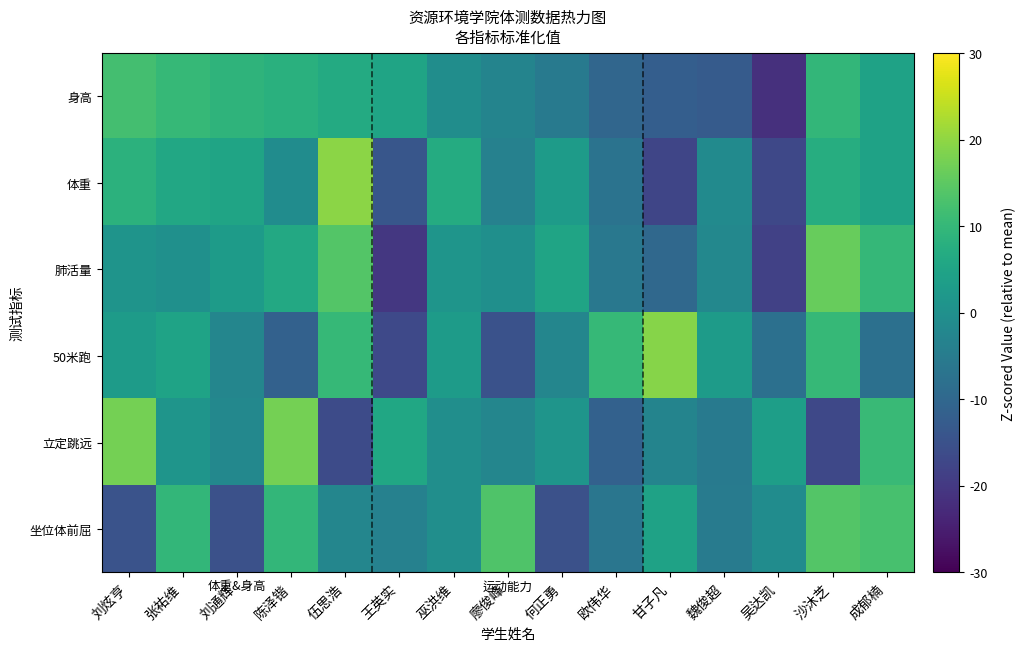

How many distinct data groups are displayed?

6